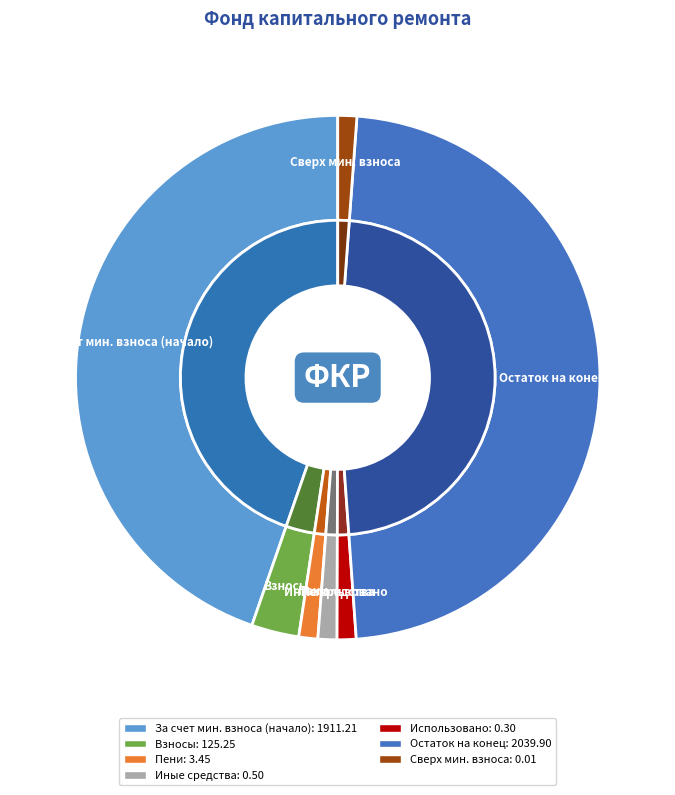

Count the number of slices in the pie.

7